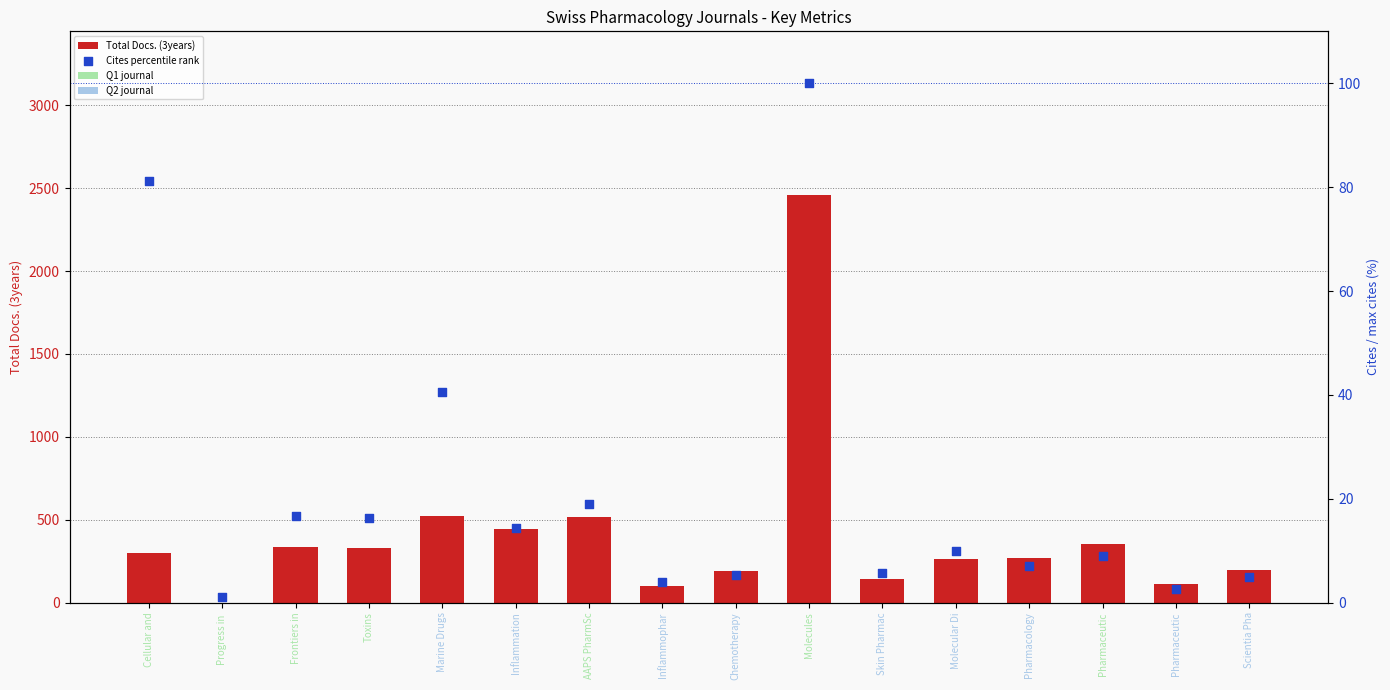

Which series reaches the minimum Y coordinate?

Total Docs. (3years)